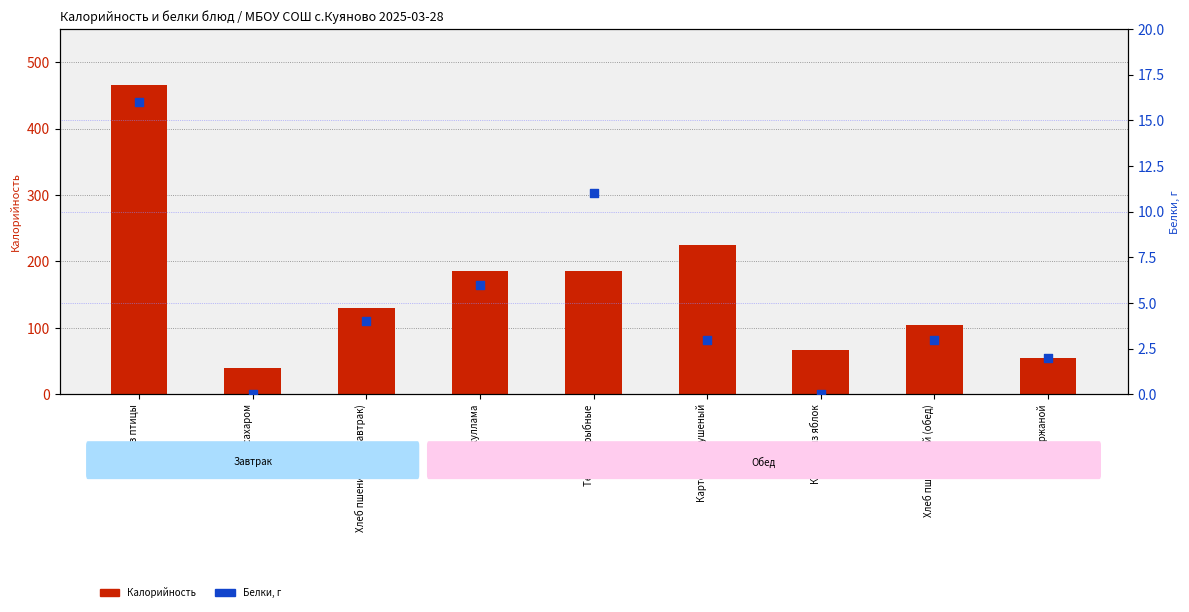

Which series has the largest Y range (max minus min)?

Калорийность